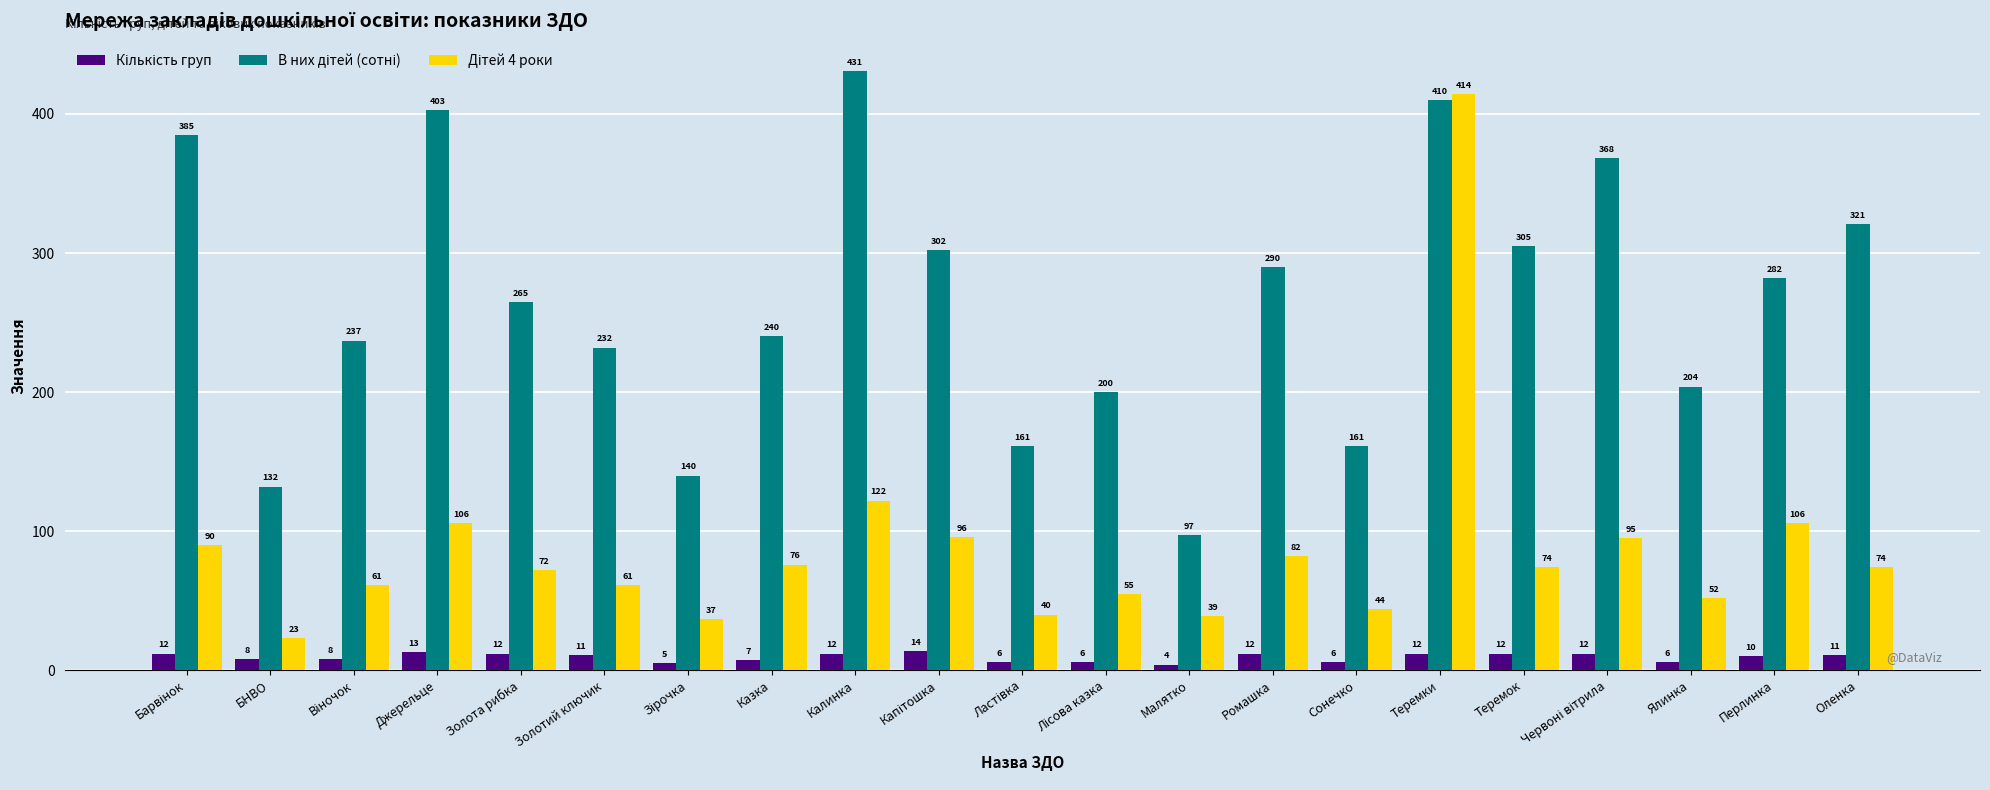

What is the spread (max minus min) of values at Теремки?

402